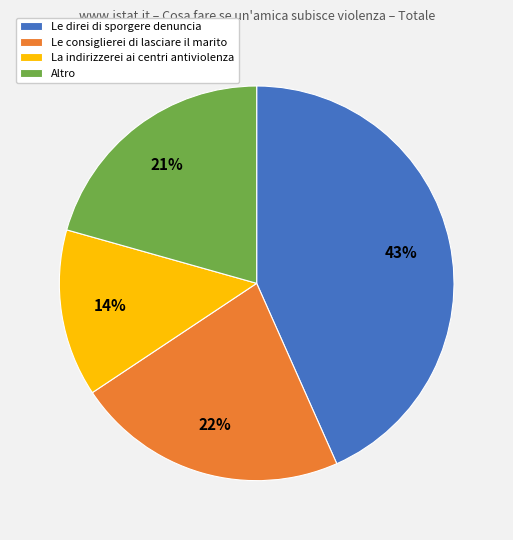

Does any single category account for the majority?

No